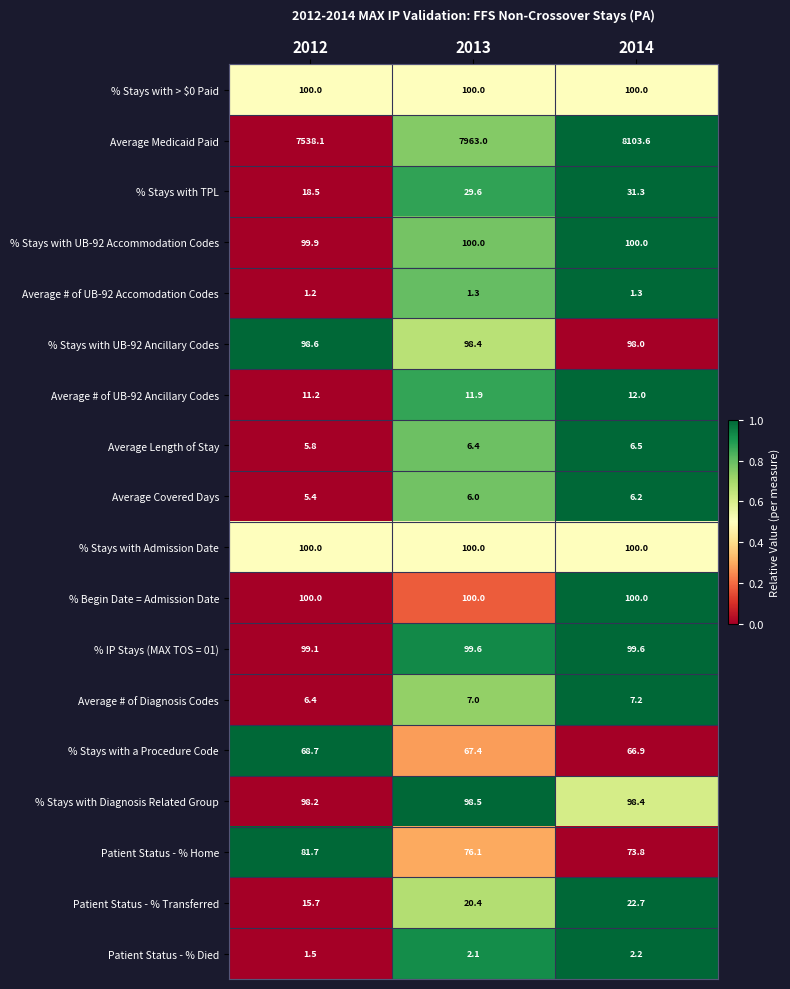

What is the difference between the second highest and minimum values in the Patient Status - % Home series?

2.3